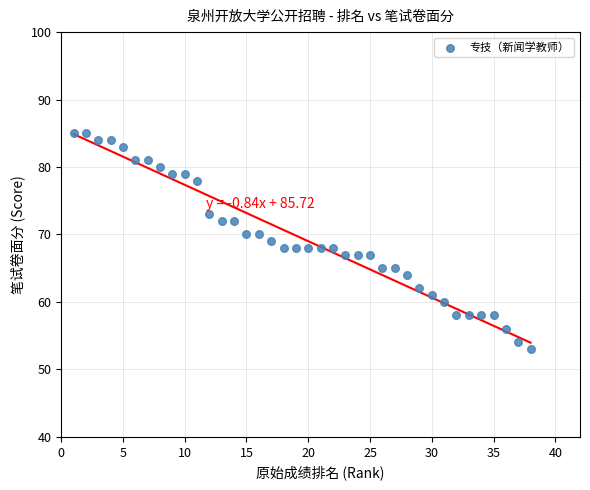

What is the range of Y values (max minus min)?

32